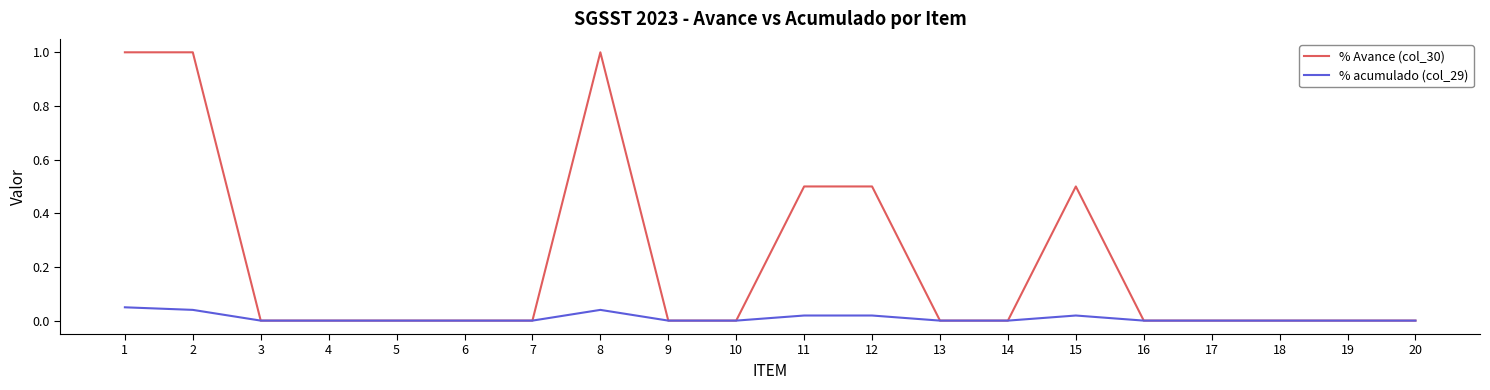

List the series in order of their peak value, highest first.

% Avance (col_30), % acumulado (col_29)